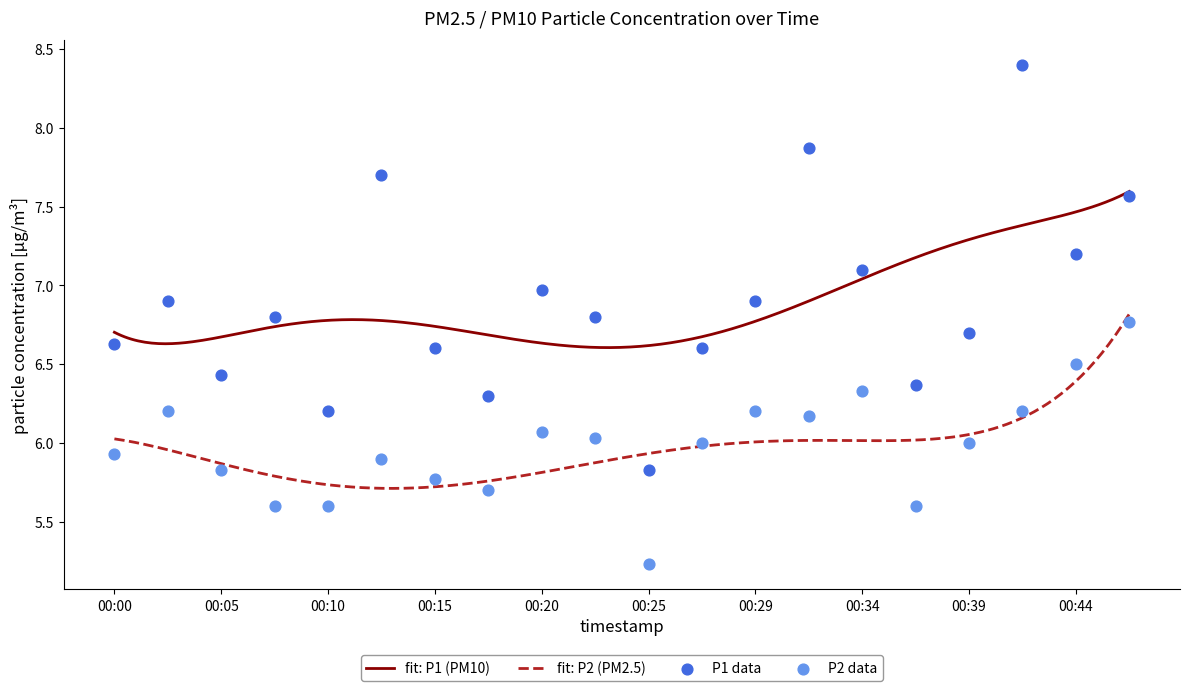

Which series contains the highest Y value?

P1